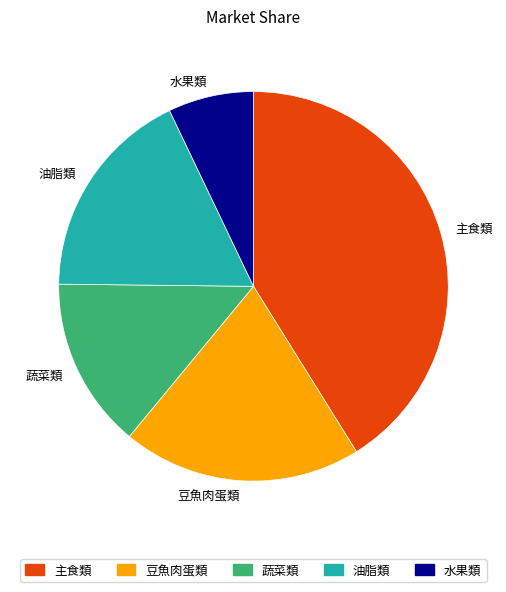

Which category has the smallest portion of the pie?

水果類